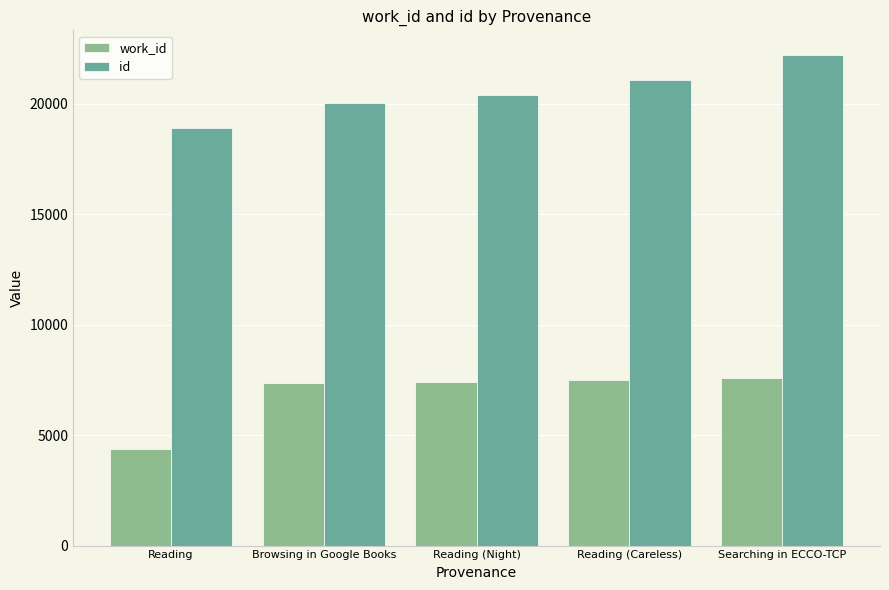

How many series are shown in this chart?

2